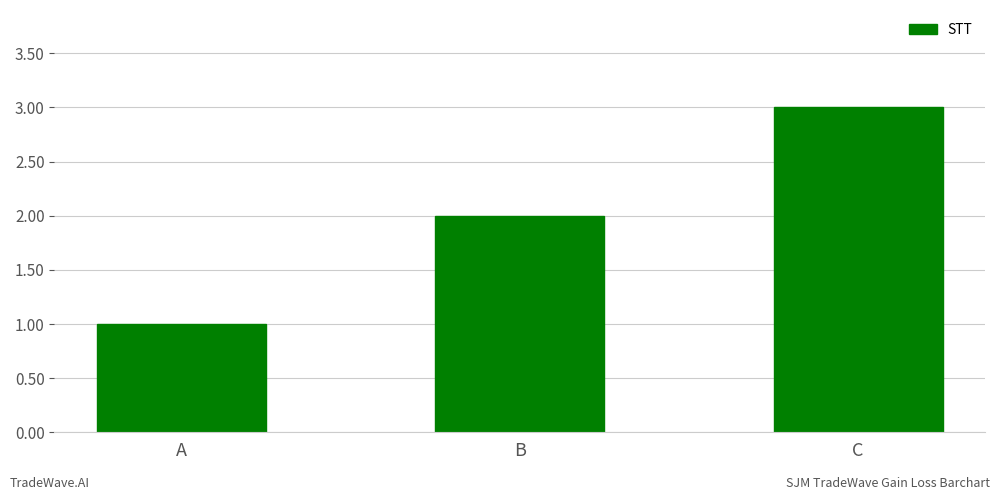

How many categories are shown in the chart?

3